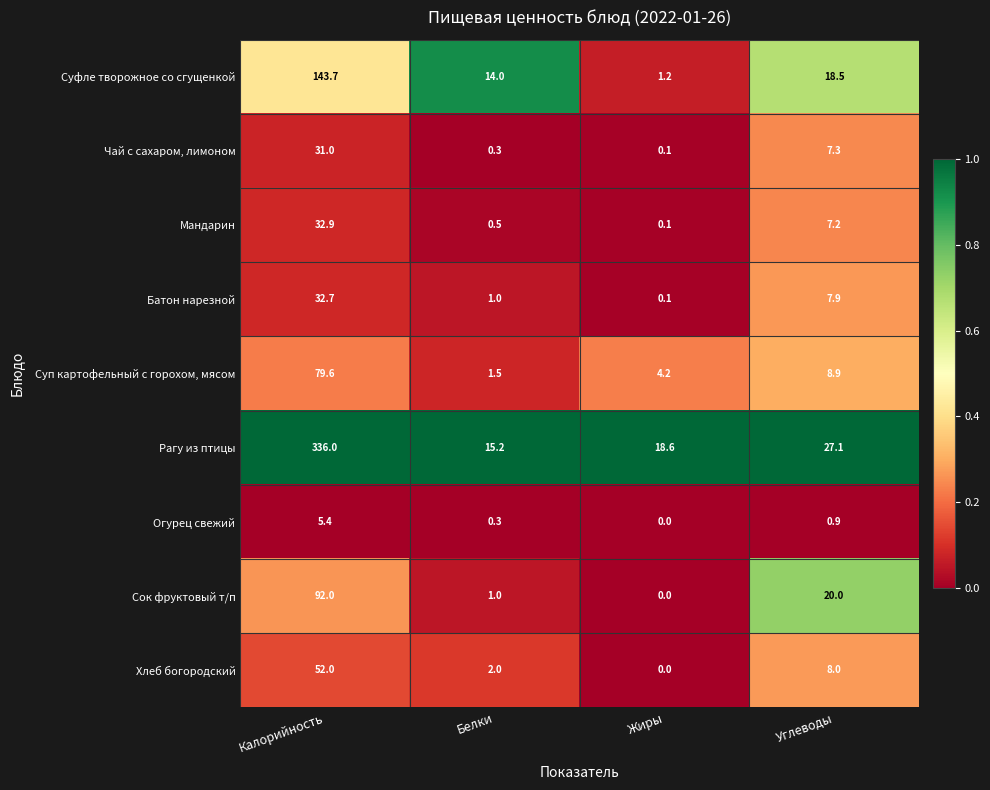

At which category is the sum across all series the highest?

Калорийность